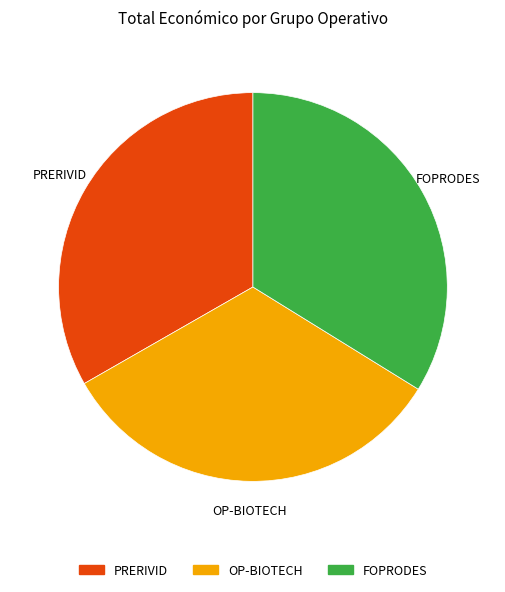

The FOPRODES slice represents 48% of the pie. True or false?

False